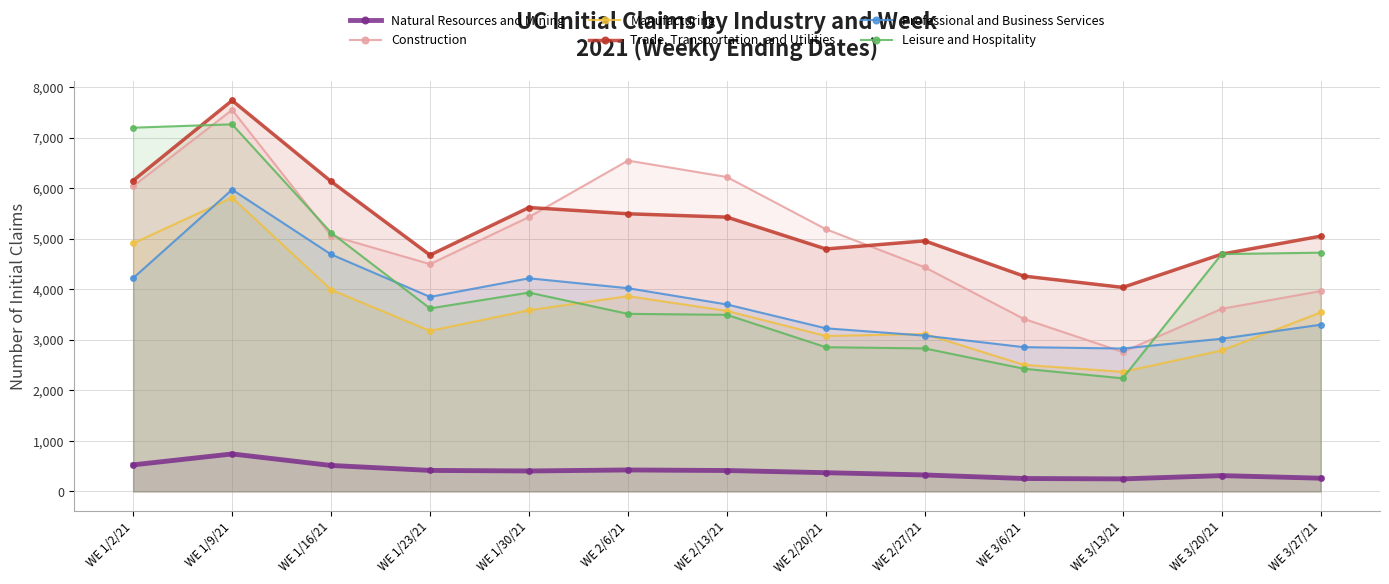

Rank the series by their maximum value, from lowest to highest.

Natural Resources and Mining, Manufacturing, Professional and Business Services, Leisure and Hospitality, Construction, Trade, Transportation, and Utilities